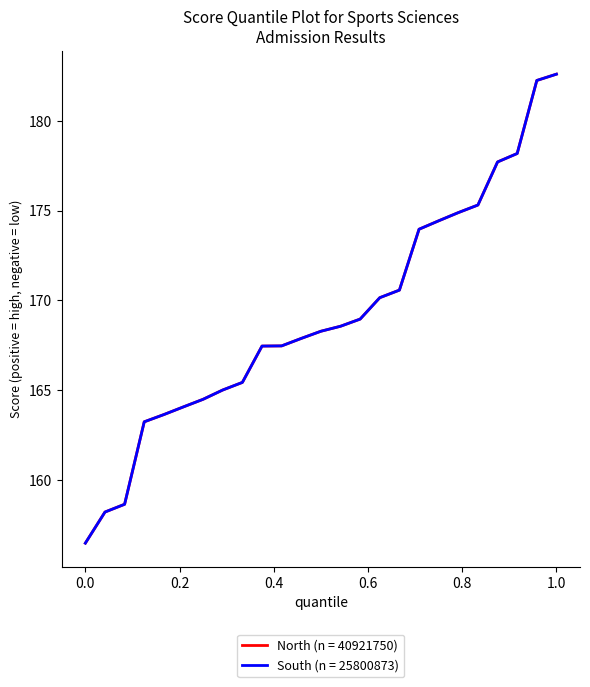

How many interior local valleys does the North (n = 40921750) series have?

7